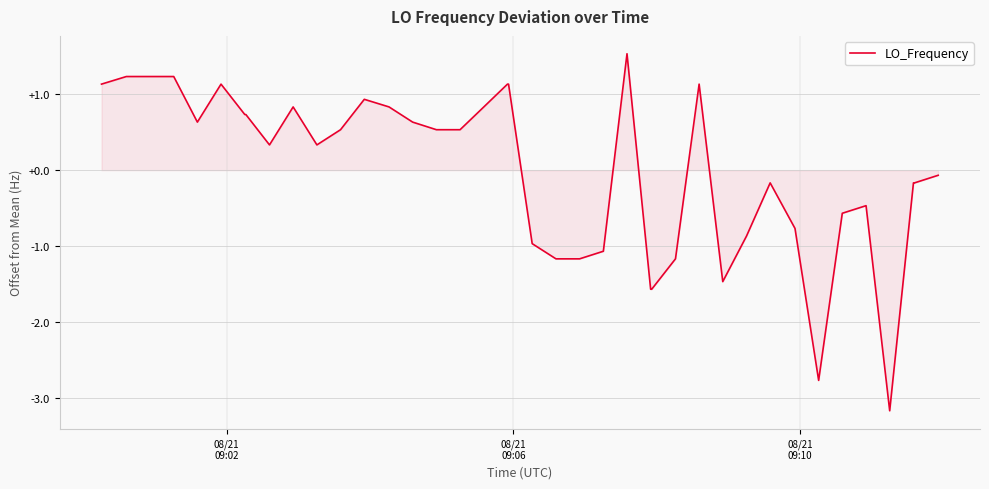

What is the difference between the maximum and minimum values?

4.7